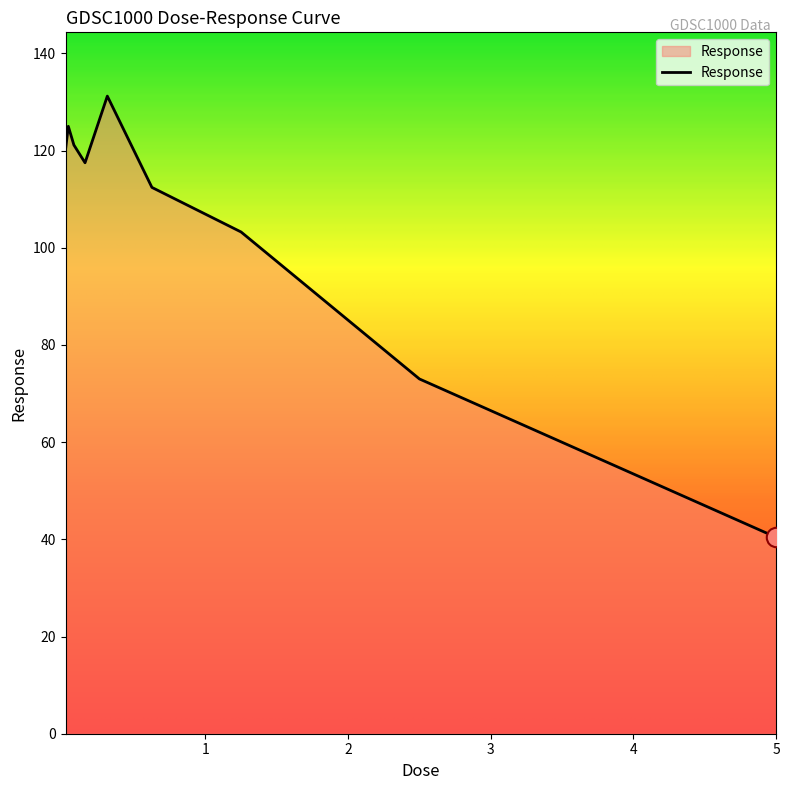

What is the maximum value shown in the chart?

131.2